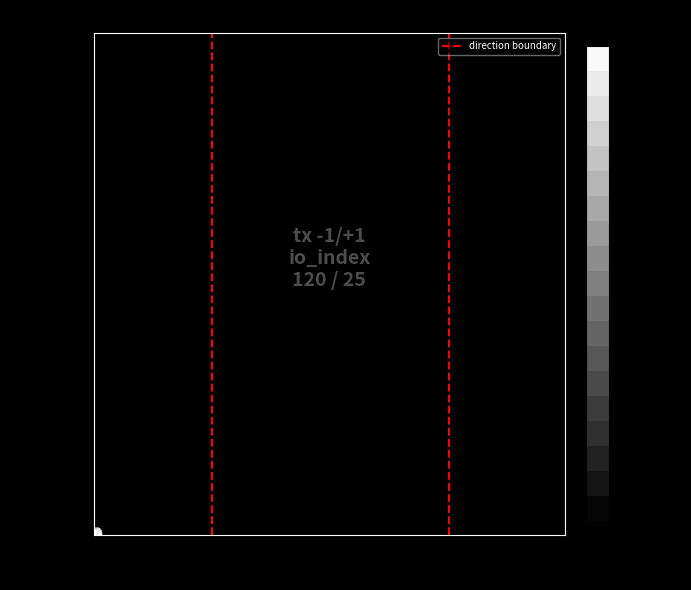

What is the sum of all values?

1